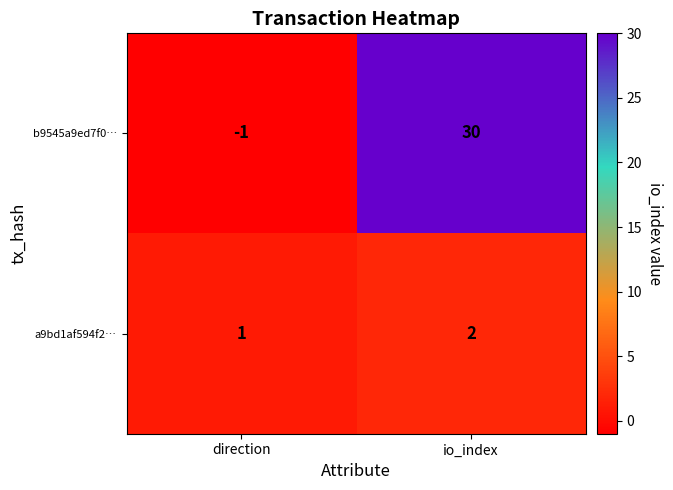

List the series in order of their overall mean, highest first.

b9545a9ed7f0…, a9bd1af594f2…